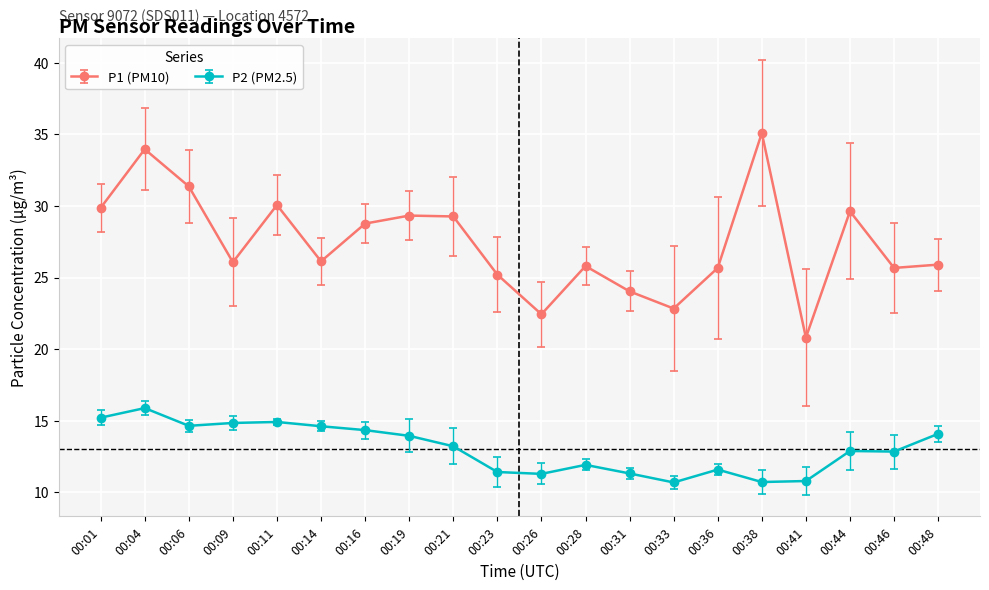

What is the total value across all series at 00:38?

45.8